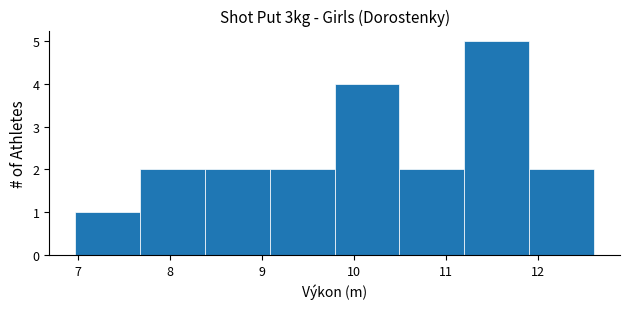

Reading left to right, transcribe this chart: for each bar, give the range it covers on the x-axis and its height. Neither the bar edges nor the heights are printed on the chart, so give them approximately, as read against the axes.

7.0 to 7.7: 1
7.7 to 8.4: 2
8.4 to 9.1: 2
9.1 to 9.8: 2
9.8 to 10.5: 4
10.5 to 11.2: 2
11.2 to 11.9: 5
11.9 to 12.6: 2